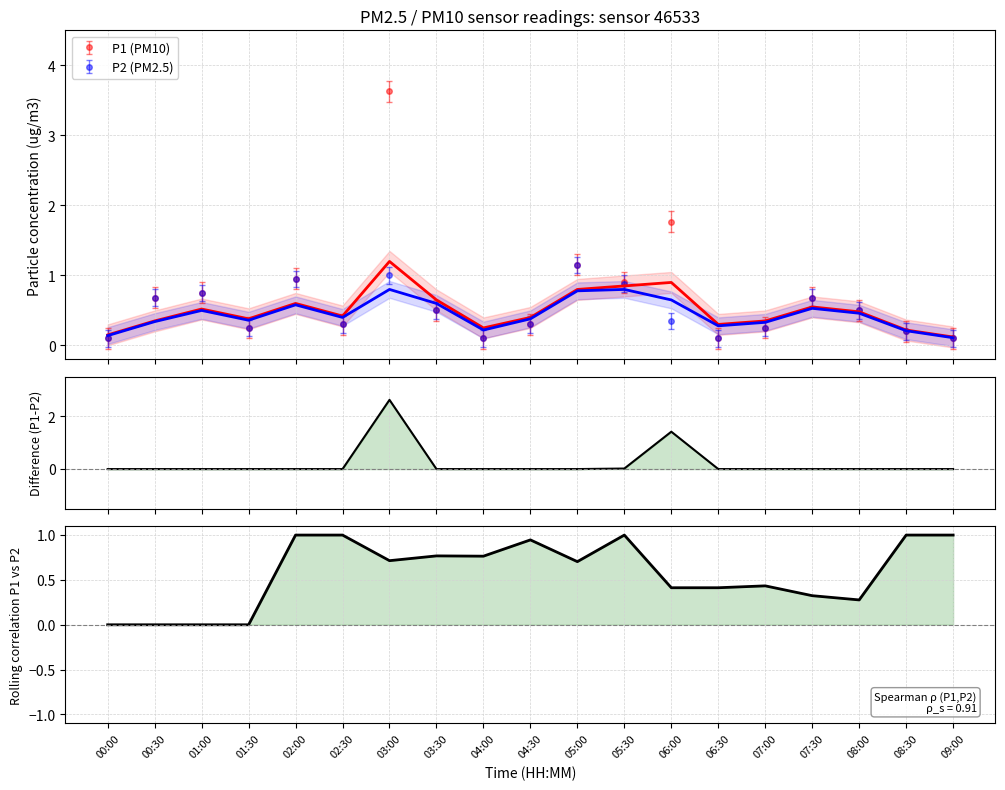

True or false: Rolling corr (P1,P2) and P1 - P2 cross at least once.

True